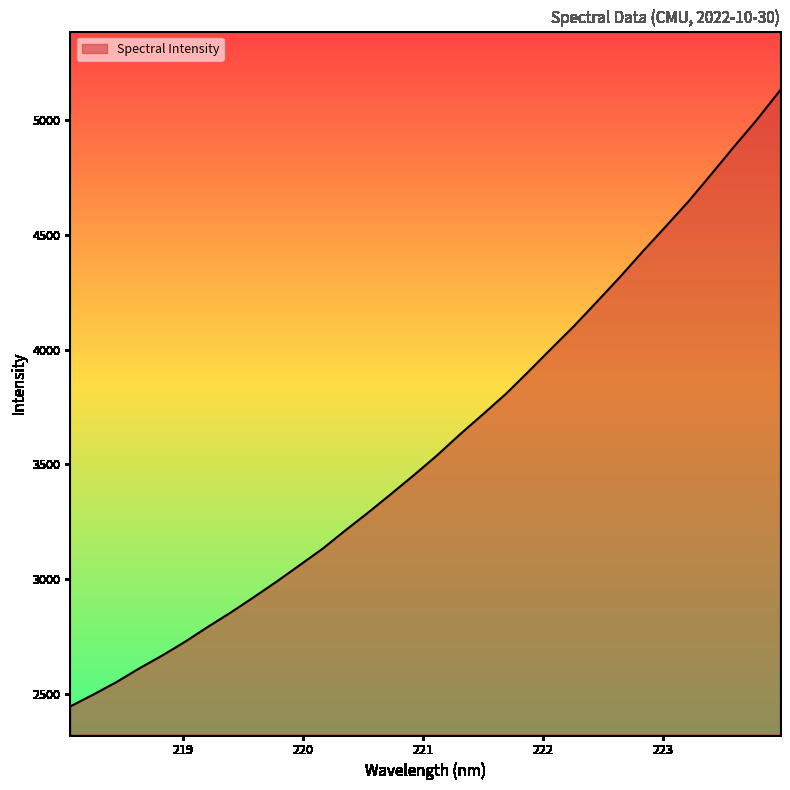

What is the difference between the maximum and minimum values?

2681.1